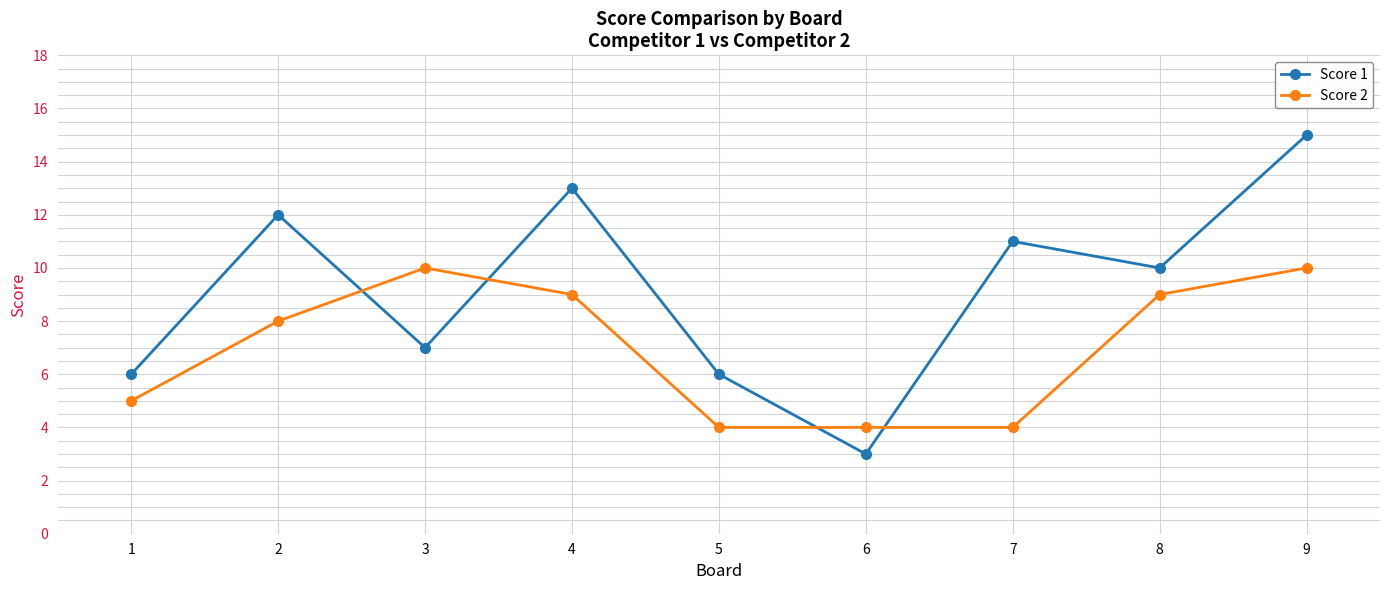

Rank the series by their maximum value, from highest to lowest.

Score 1, Score 2